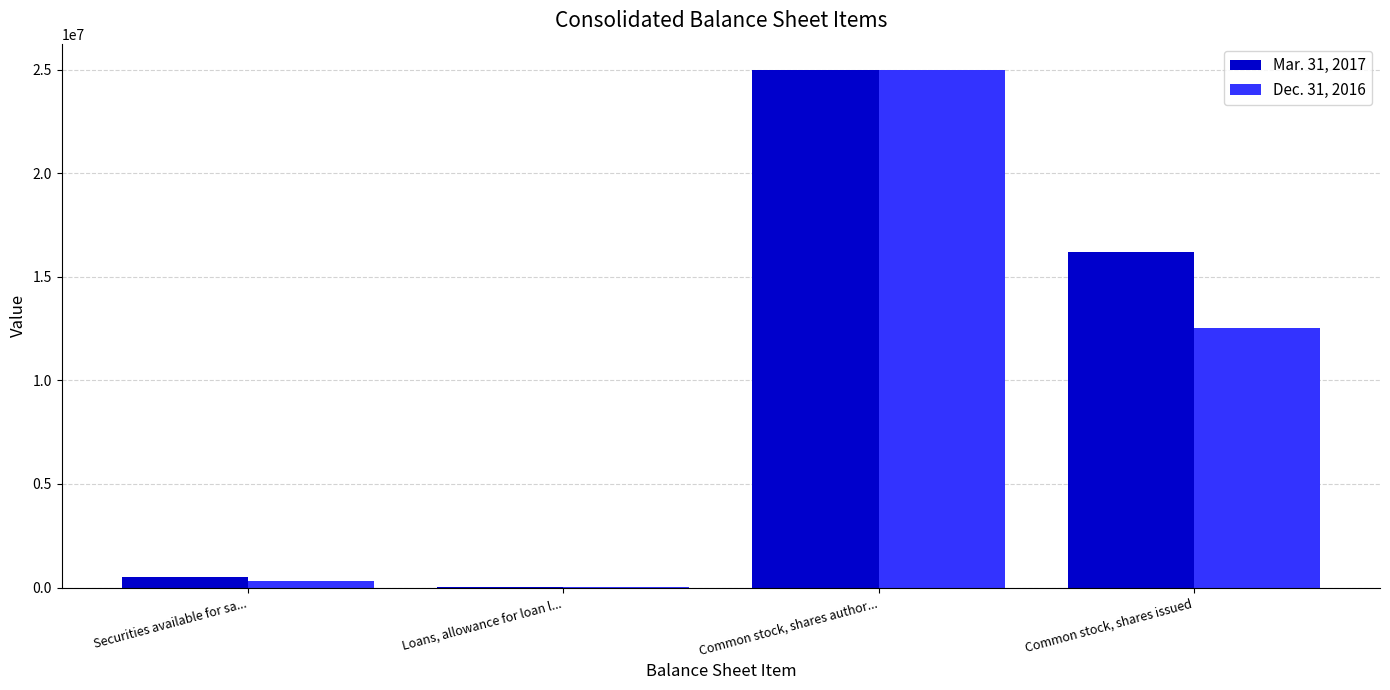

Reading right to left, transcribe all the data shown in this chart.

Mar. 31, 2017: Common stock, shares issued=16185408	Common stock, shares author...=25000000	Loans, allowance for loan l...=10715	Securities available for sa...=493678
Dec. 31, 2016: Common stock, shares issued=12548328	Common stock, shares author...=25000000	Loans, allowance for loan l...=10688	Securities available for sa...=338214